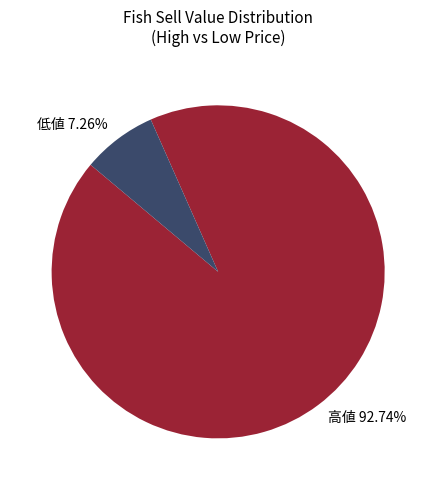

How many slices are in this pie chart?

2